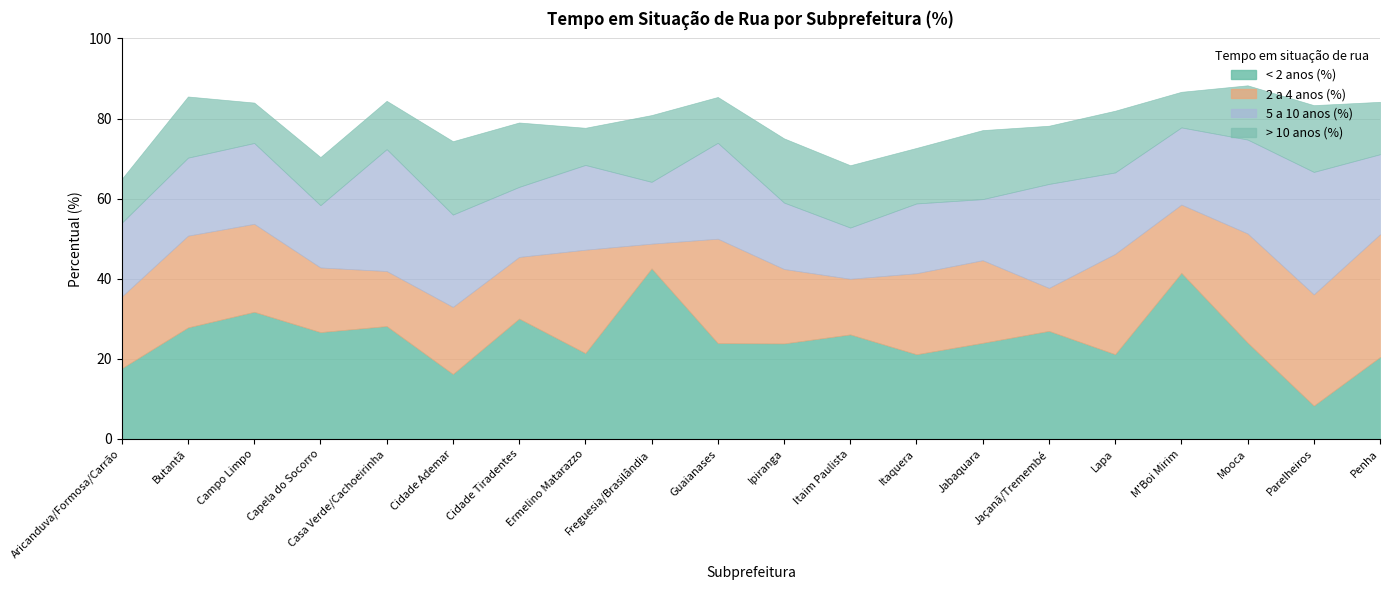

Which label corresponds to the largest value in the chart?

Freguesia/Brasilândia